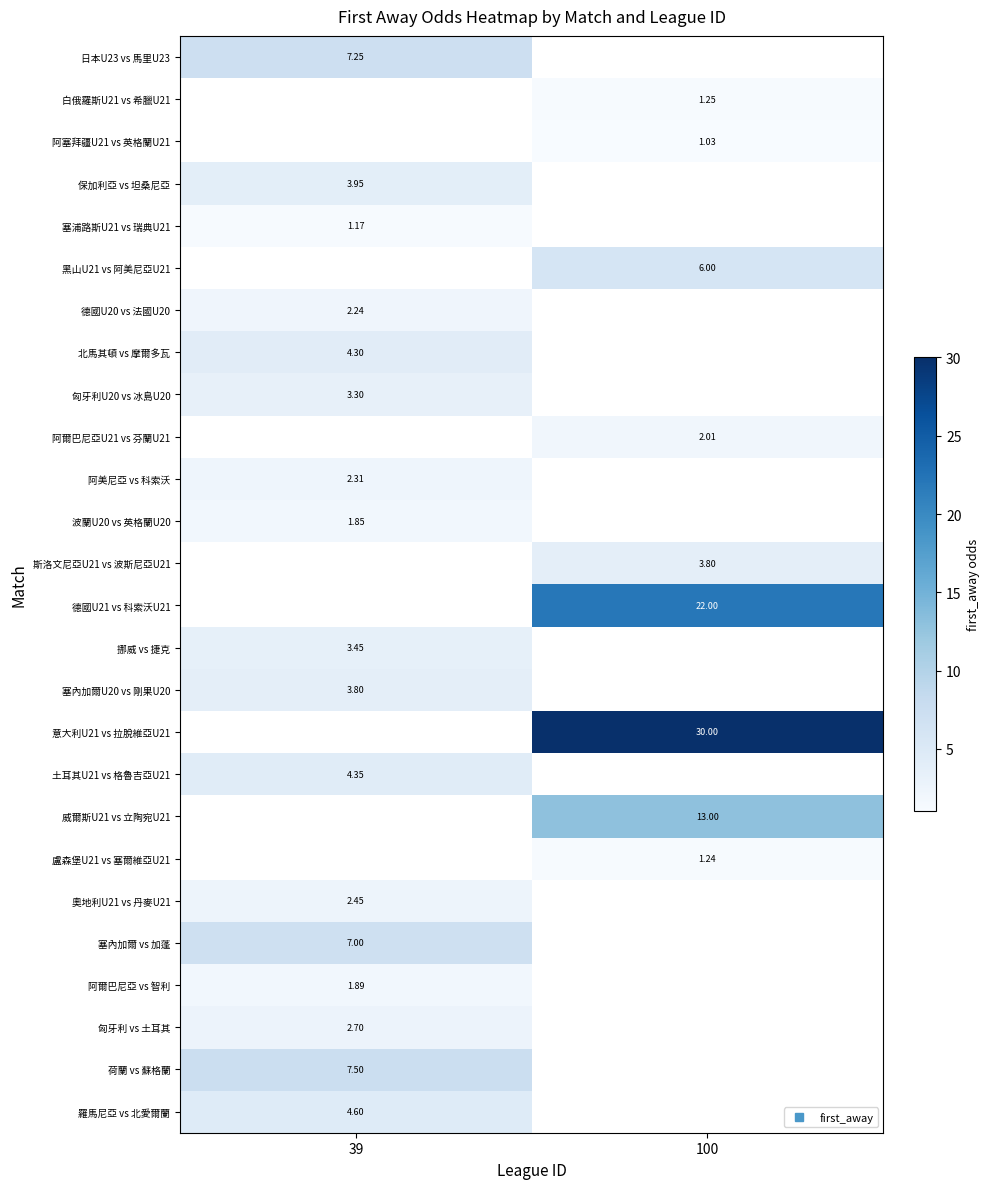

At which label does 塞內加爾 vs 加蓬 reach its minimum?

39